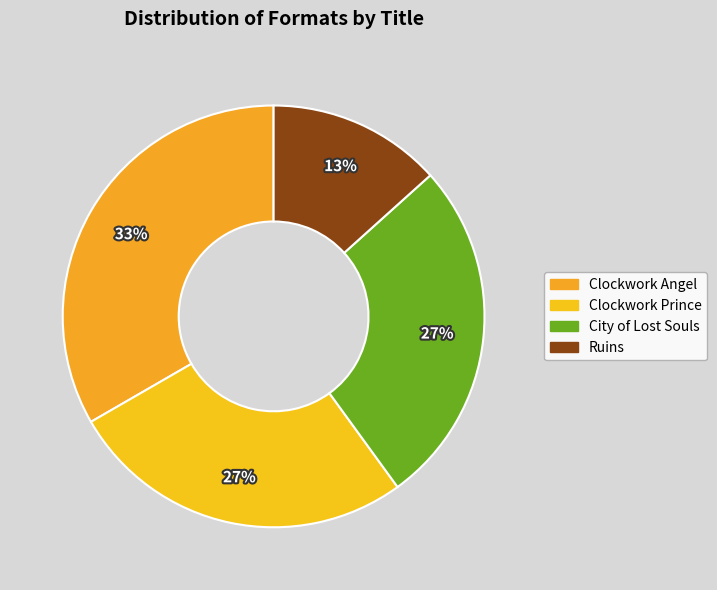

Which slice is the largest?

Clockwork Angel